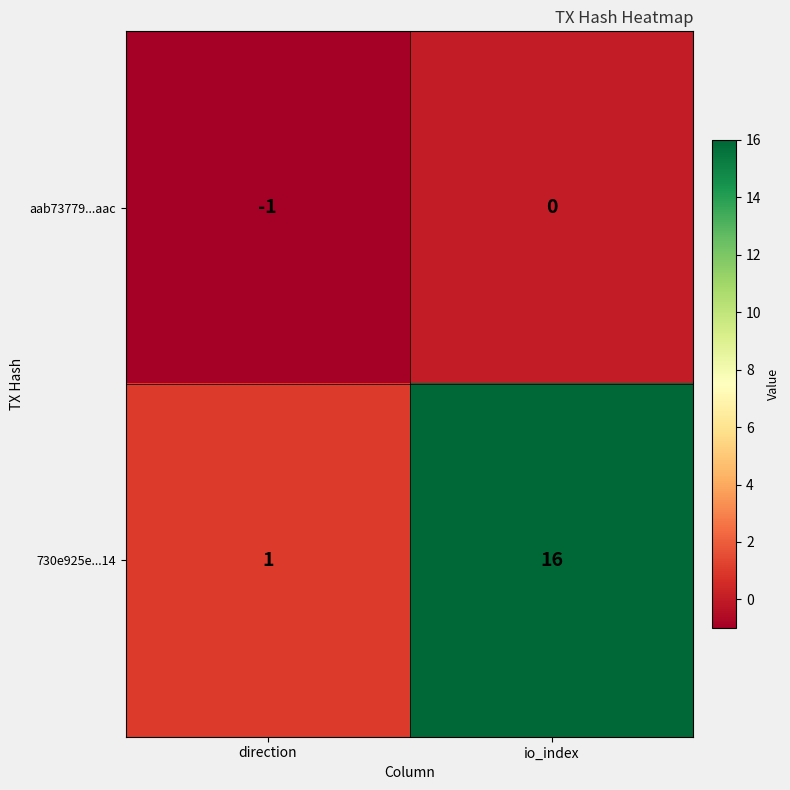

The 730e925e...14 series shows 1 at direction. True or false?

True